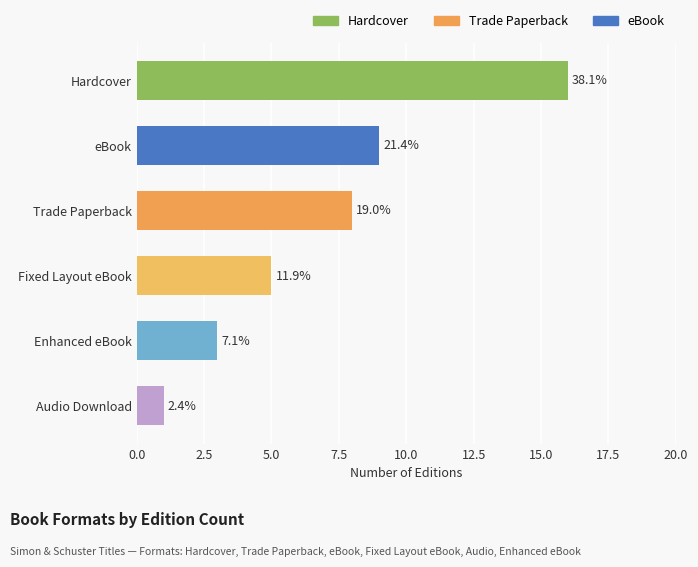

Does the chart contain any negative values?

No